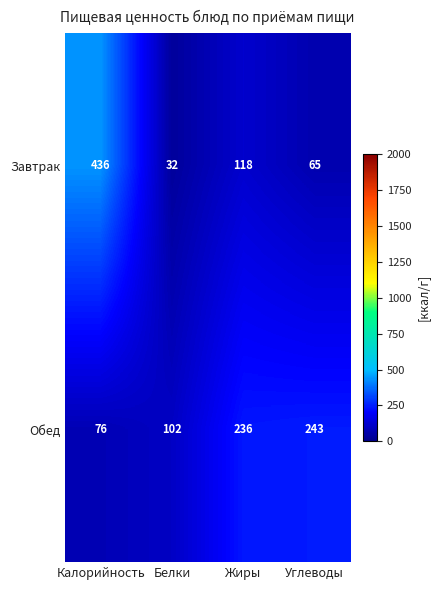

How many data points in Обед are less than 236?

2